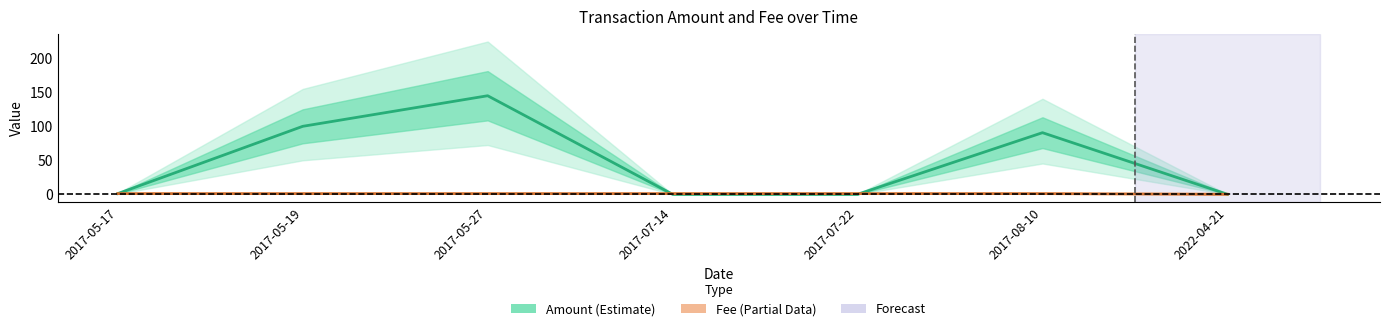

How many distinct data groups are displayed?

2